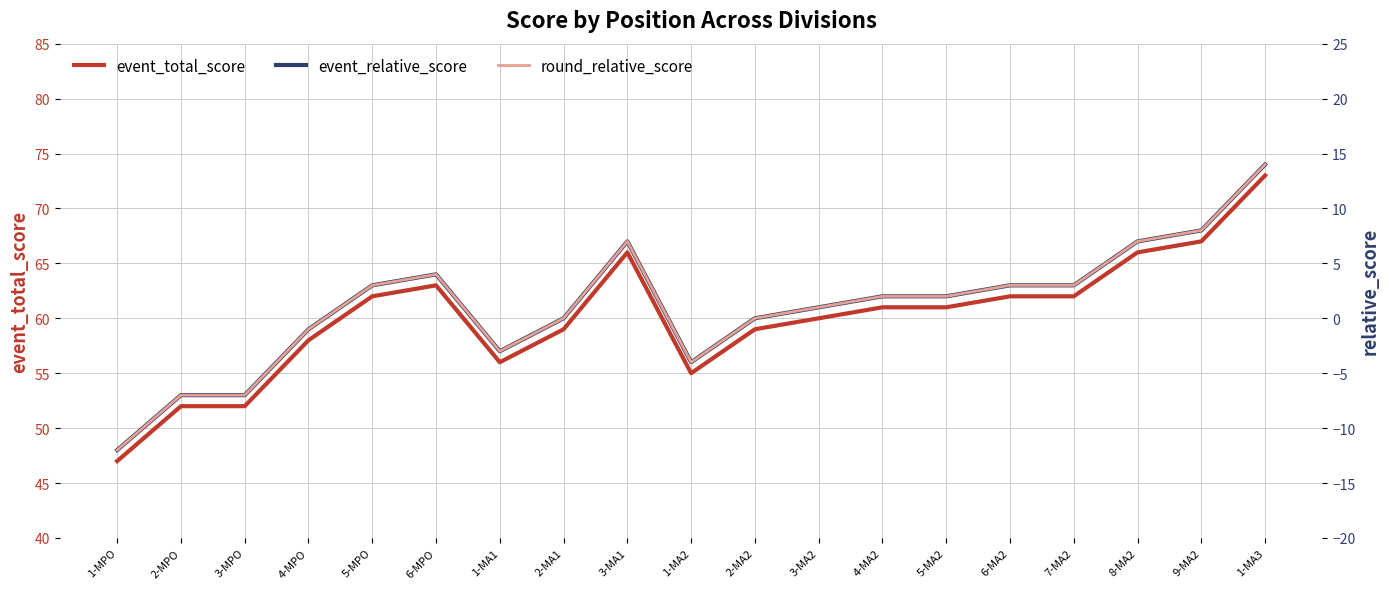

What is the average value of the event_relative_score series?

1